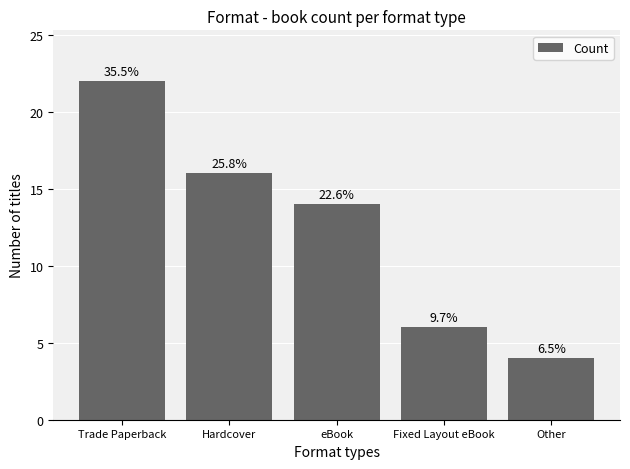

Reading left to right, transcribe all the data shown in this chart.

22	16	14	6	4